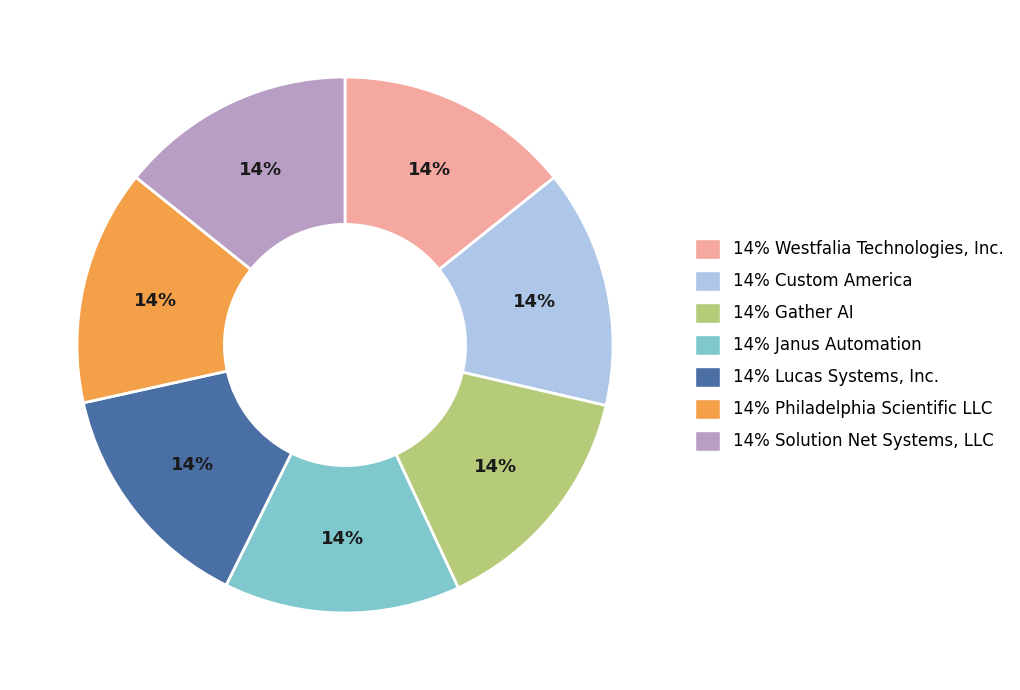

To the nearest percent, what portion does 14% Custom America represent?

14%